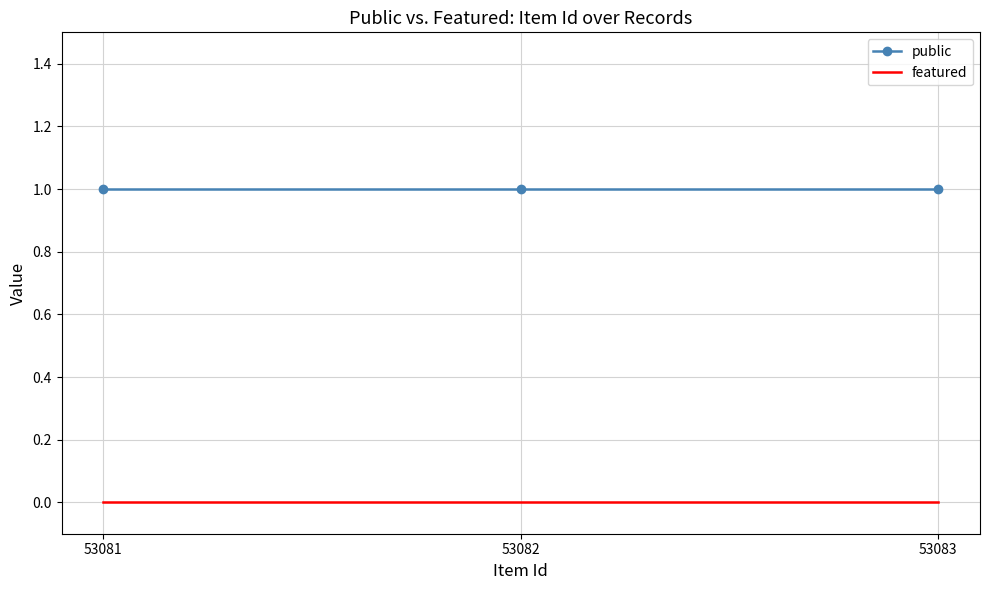

At how many categories does at least one series exceed 0?

3